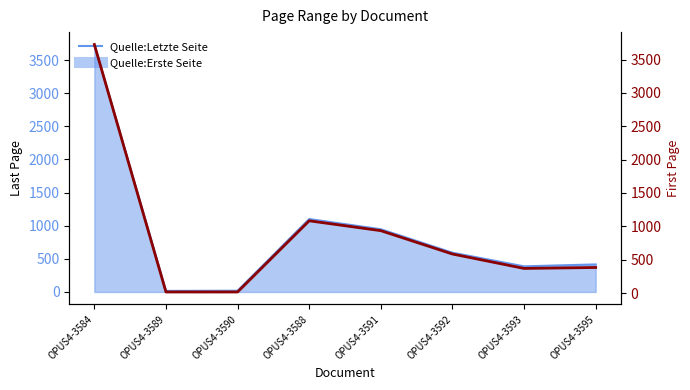

Which label corresponds to the smallest value in the chart?

OPUS4-3589